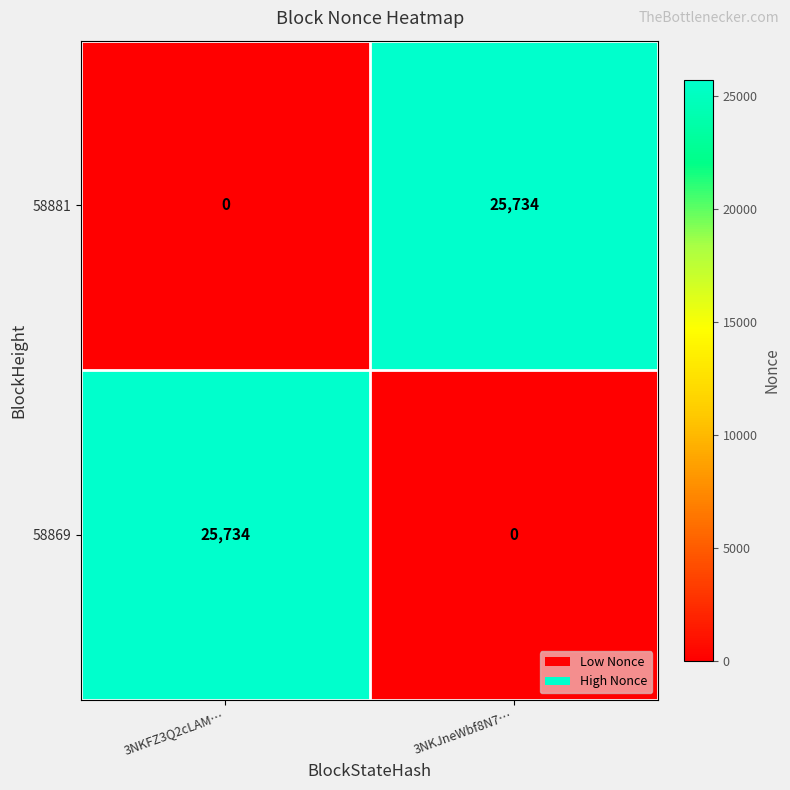

What is the highest value of the 58881 series?

25734